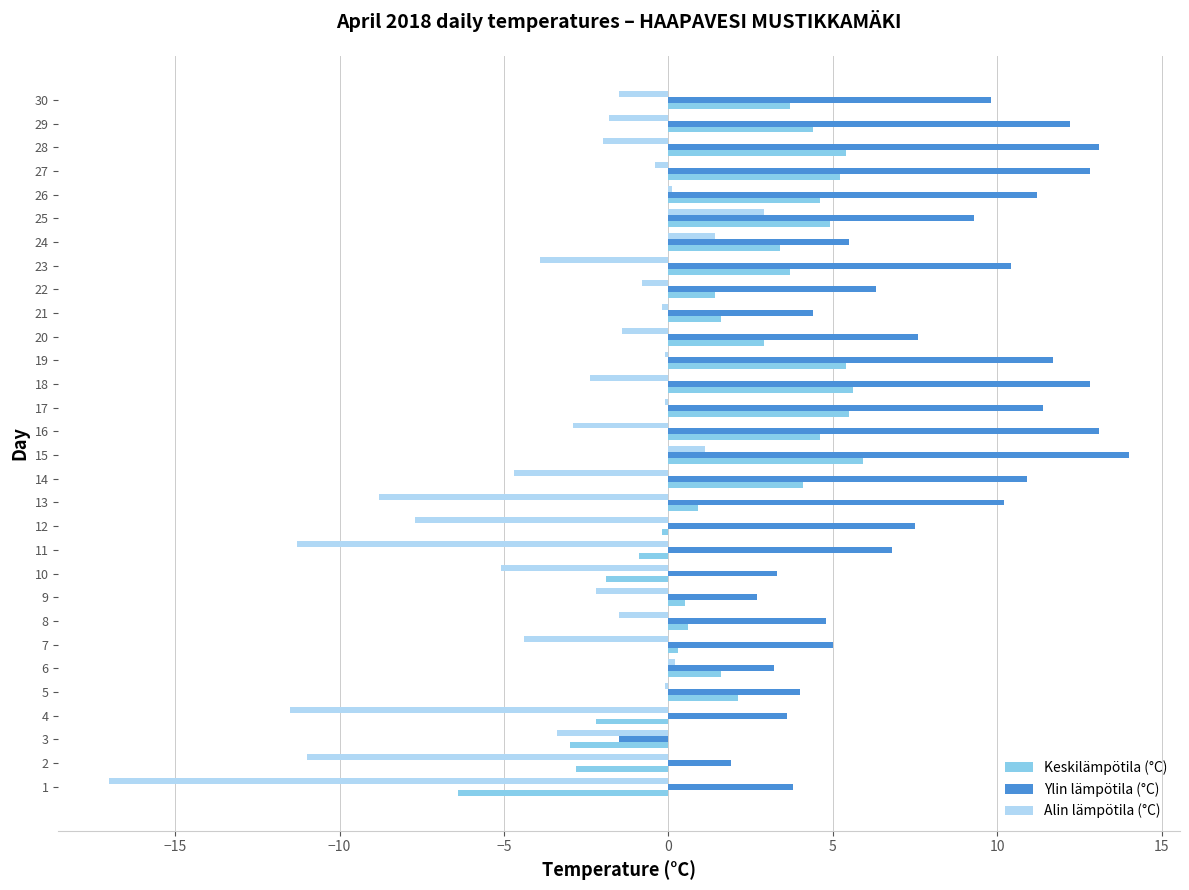

What is the sum of all Keskilämpötila (°C) values?

60.9